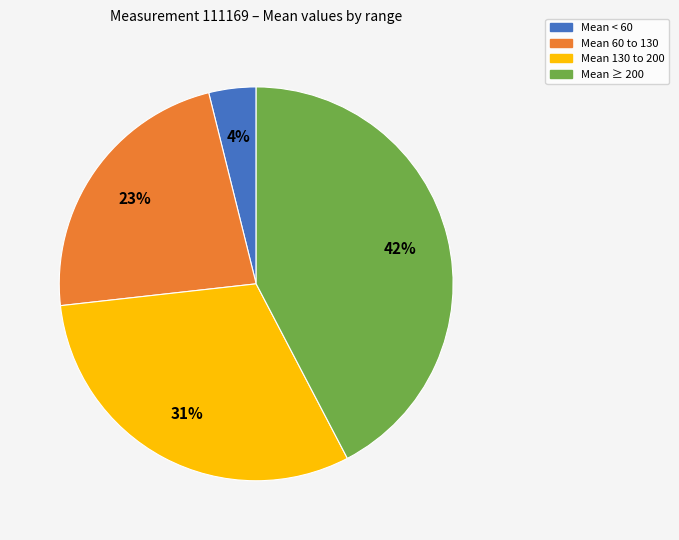

To the nearest percent, what is the average slice percentage?

25%